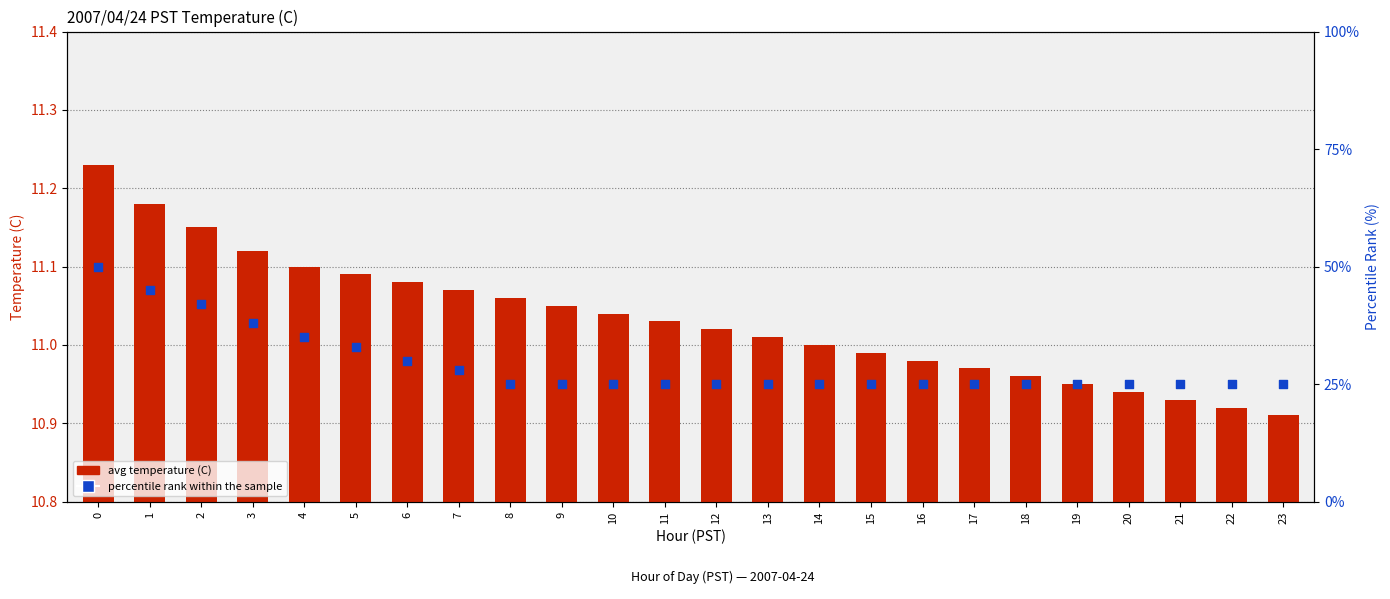

At how many categories does at least one series exceed 21?

24